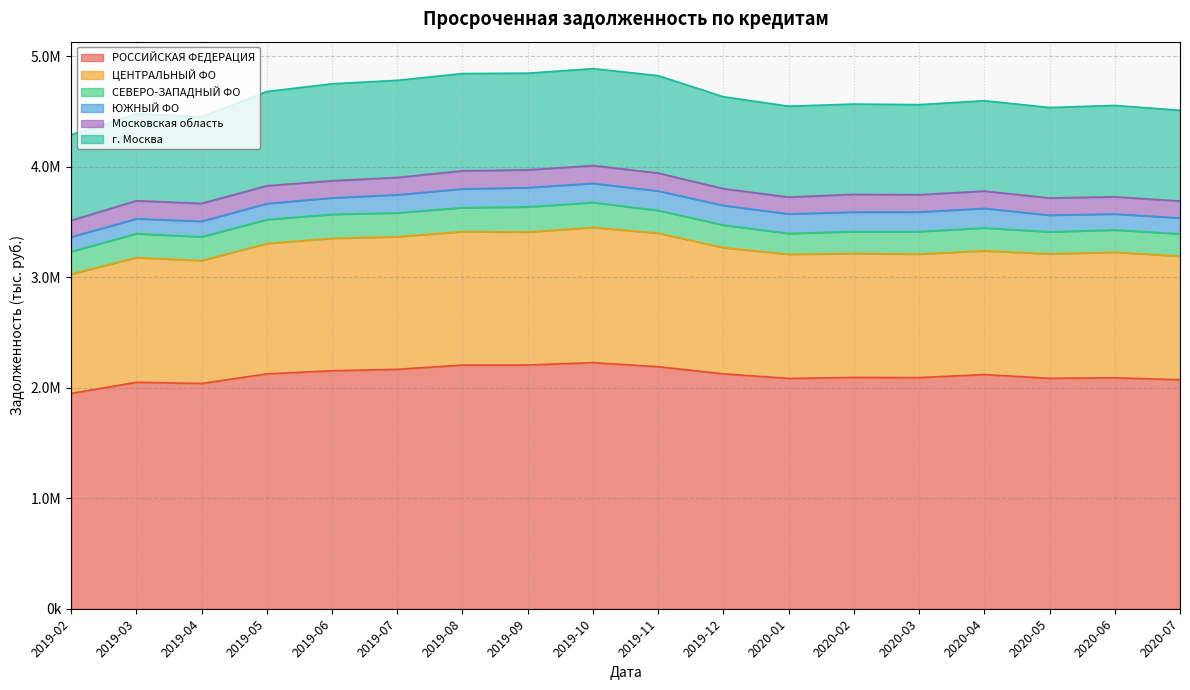

In СЕВЕРО-ЗАПАДНЫЙ ФО, how many points are higher than both neighbors (excluding endpoints)?

4